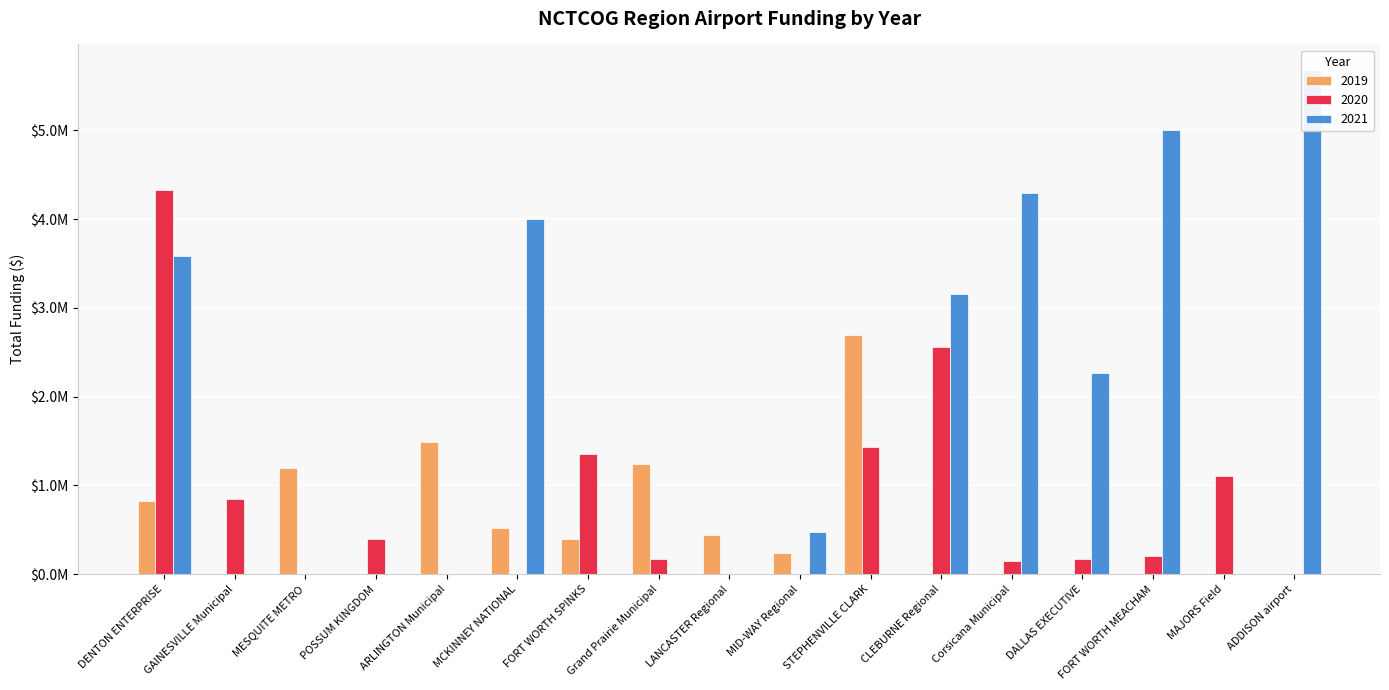

How many data points does each series have?

17